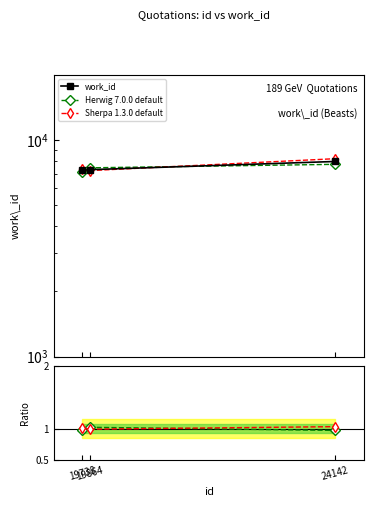

Reading left to right, what are all the values shown in this chart?

work_id: 7240.0	7295.0	7960.0
Herwig 7.0.0 default: 7095.2	7440.9	7721.2
Sherpa 1.3.0 default: 7312.4	7222.1	8198.8
Herwig ratio: 1.0	1.0	1.0
Sherpa ratio: 1.0	1.0	1.0